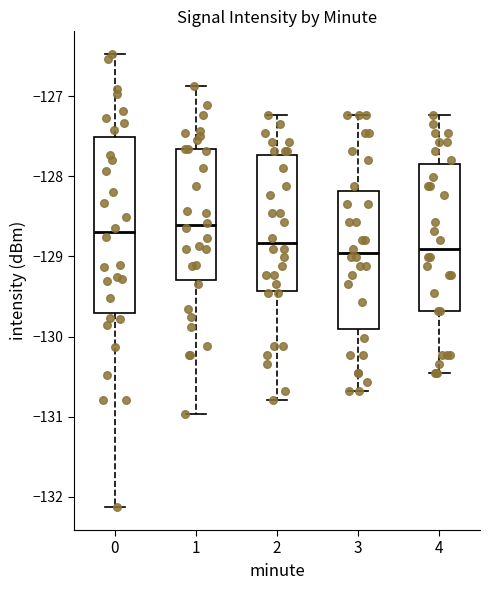

Reading left to right, transcribe this box plot: for each box, give where its median line is, the range the box spans, and where its two whiskers end, as read against the y-axis. The values are not printed on the chart, so give them approximately, as read against the axis.

0: median -128.7, box -129.7 to -127.5, whiskers -132.1 to -126.5
1: median -128.6, box -129.3 to -127.7, whiskers -131.0 to -126.9
2: median -128.8, box -129.4 to -127.7, whiskers -130.8 to -127.2
3: median -129.0, box -129.9 to -128.2, whiskers -130.7 to -127.2
4: median -128.9, box -129.7 to -127.8, whiskers -130.5 to -127.2